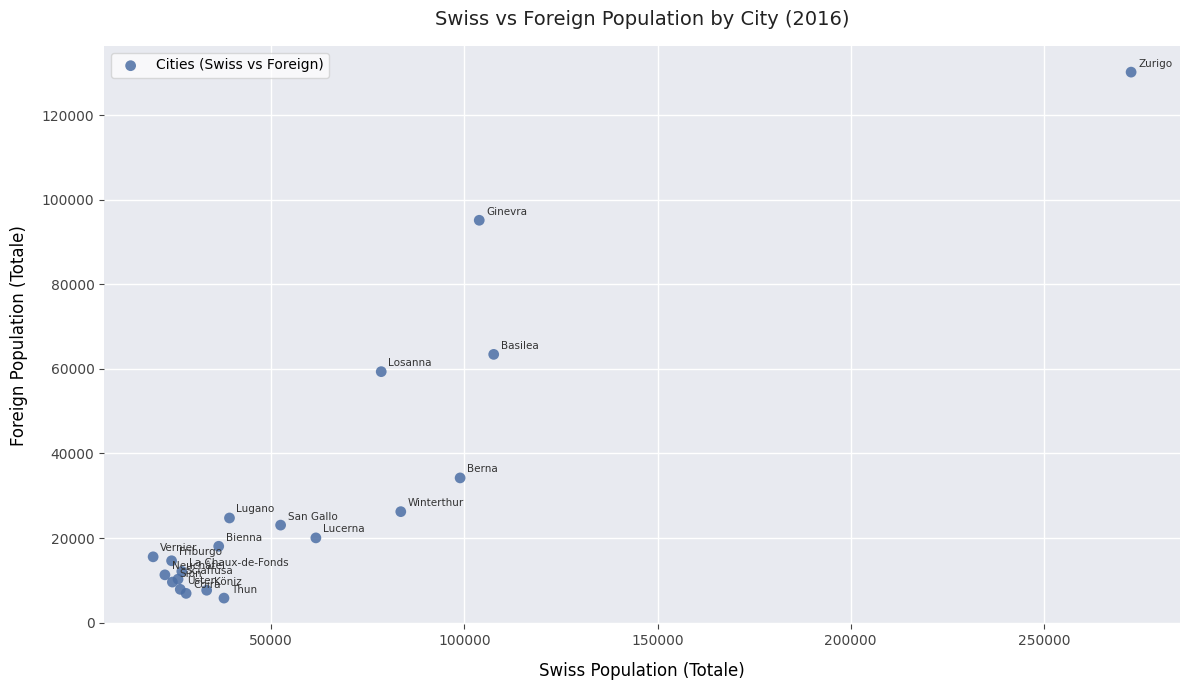

What Y value in the scatter plot is closest to 67988?

63434